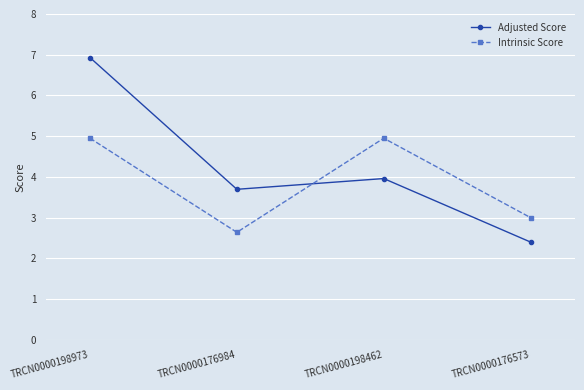

What is the total value across all series at TRCN0000198462?

8.9